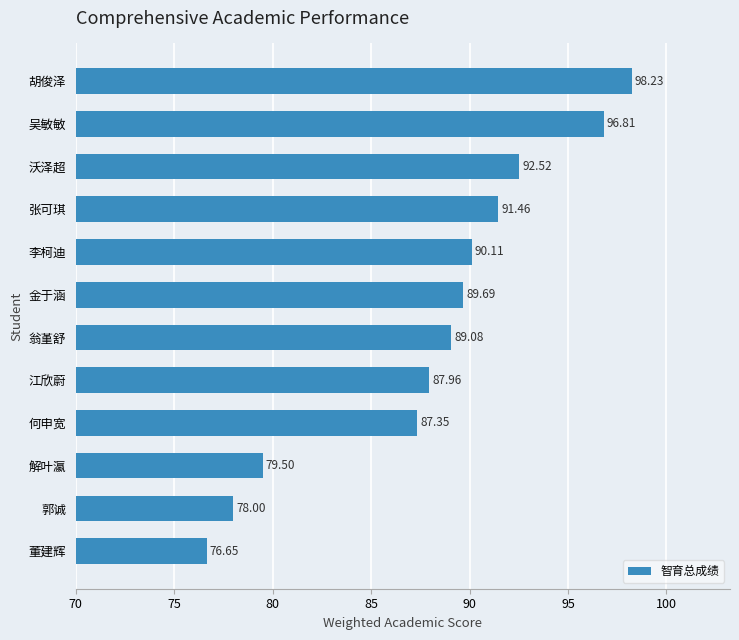

How many bars are there in total?

12